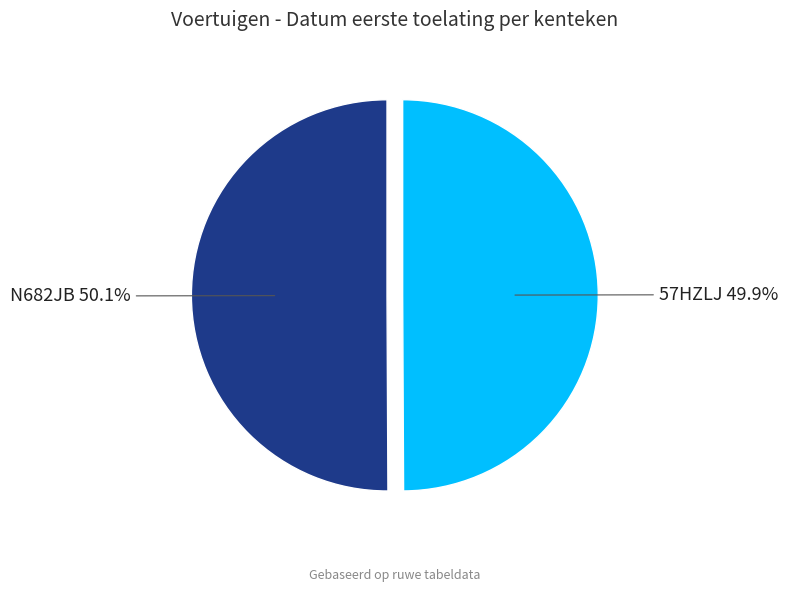

To the nearest percent, what percentage of the pie is N682JB?

50%